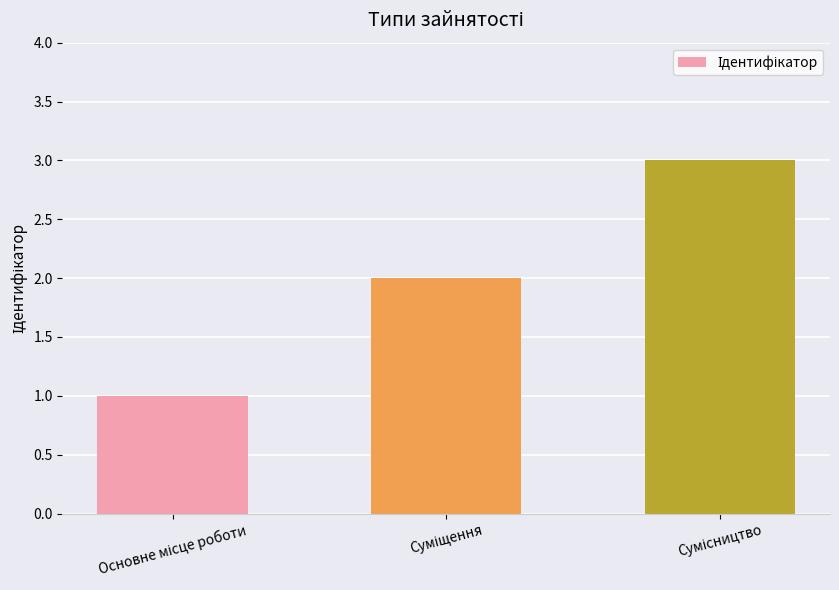

What is the maximum value shown in the chart?

3